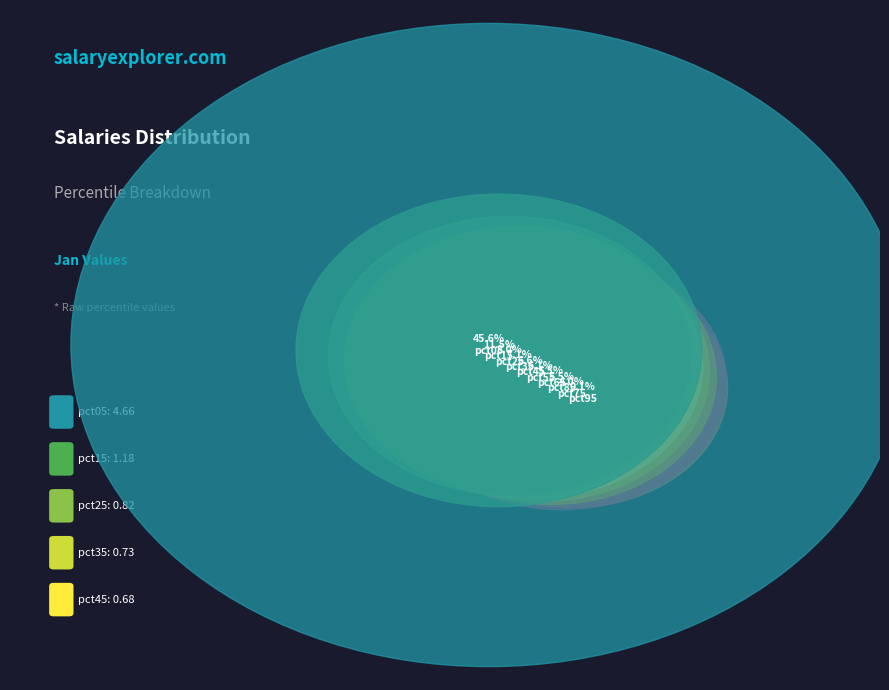

What percentage is the pct25 slice, to the nearest percent?

8%